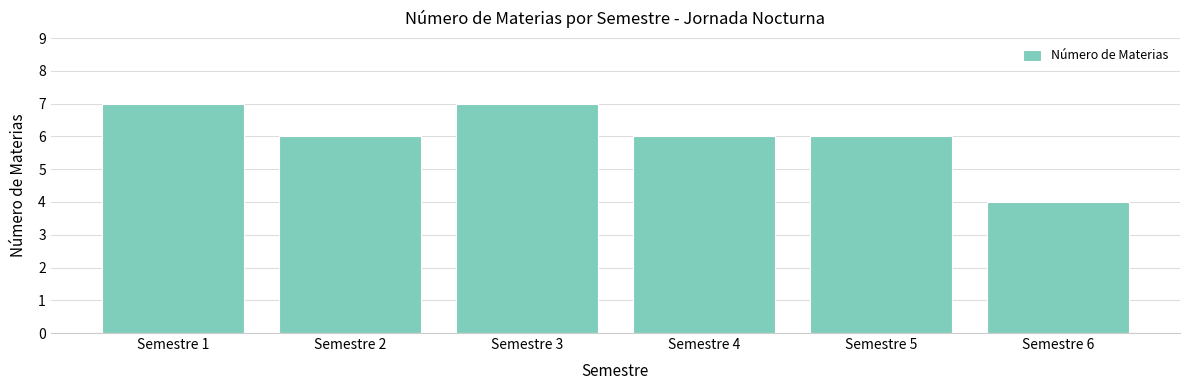

What is the sum of all values?

36